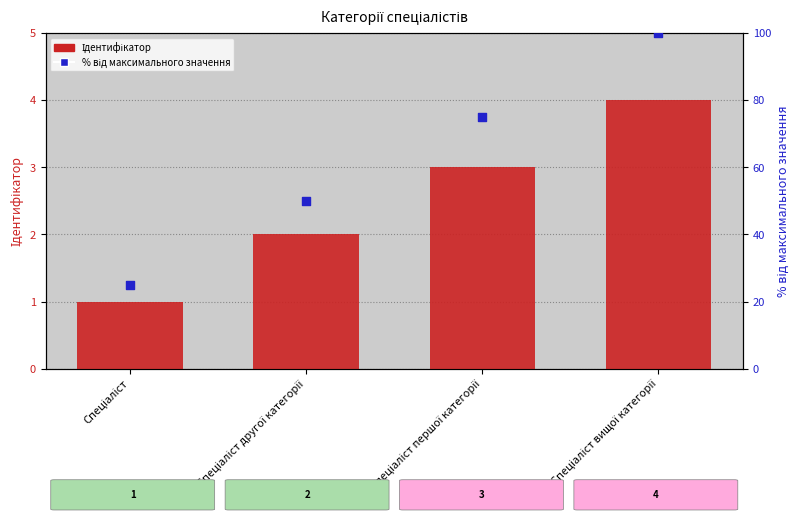

At which category is the sum across all series the highest?

Спеціаліст вищої категорії